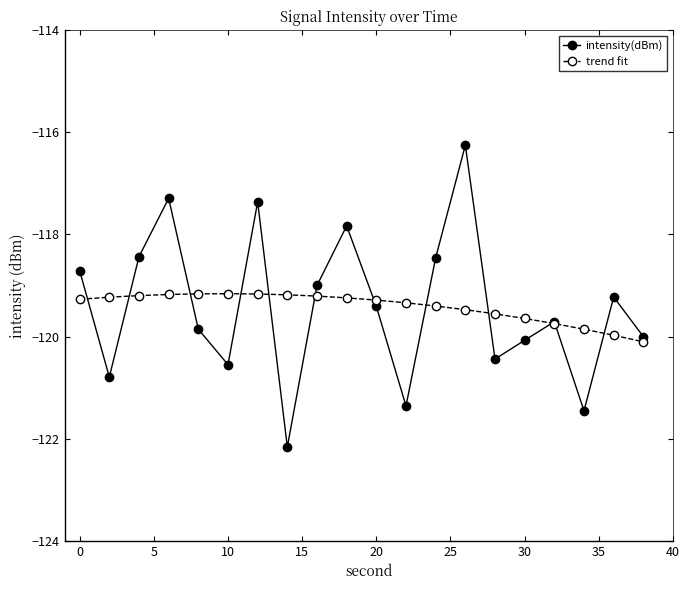

In intensity(dBm), how many points are higher than both neighbors (excluding endpoints)?

6